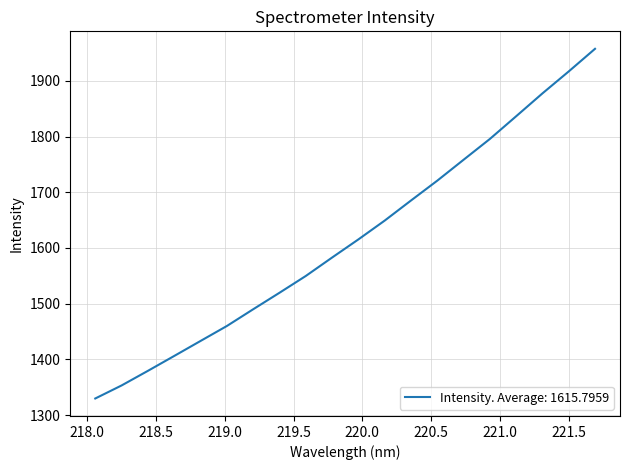

Count the number of data series in this chart.

1